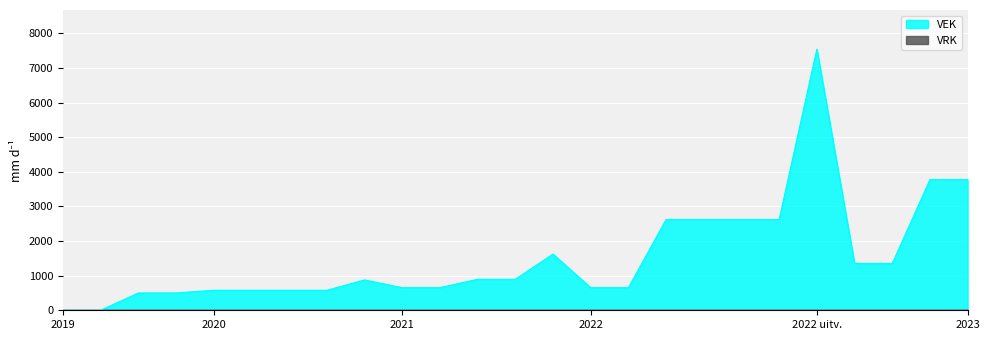

Which series has the largest total across all categories?

VEK